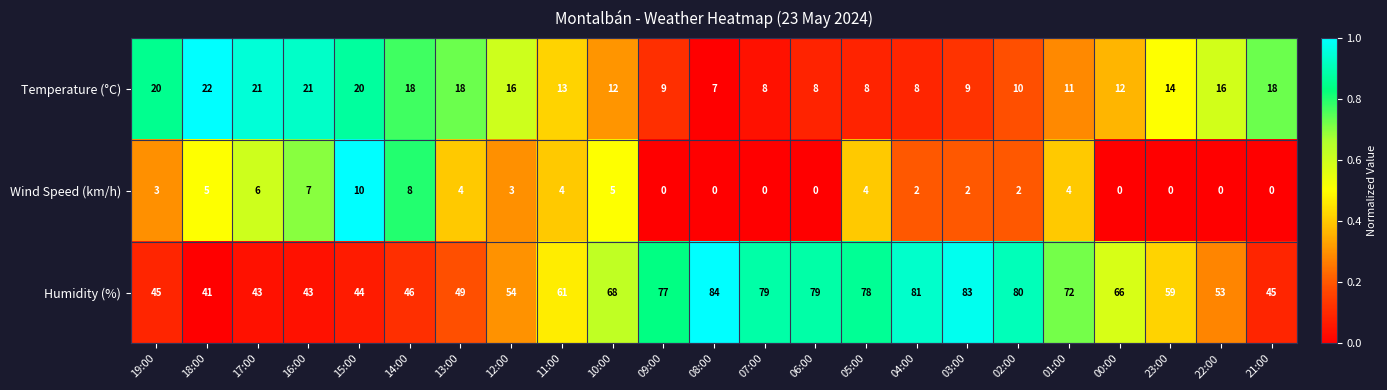

Which category has the highest value across all series?

08:00